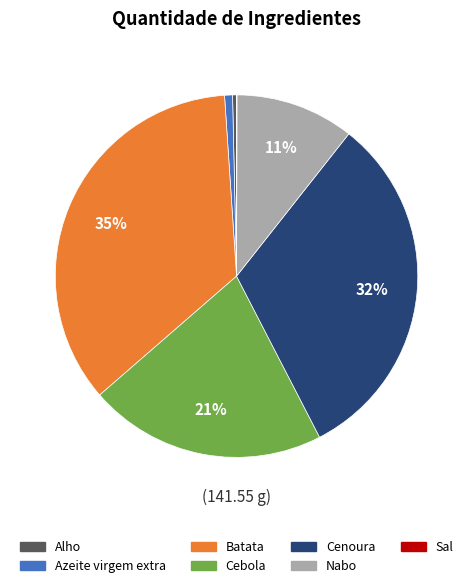

What percentage is the Cebola slice, to the nearest percent?

21%